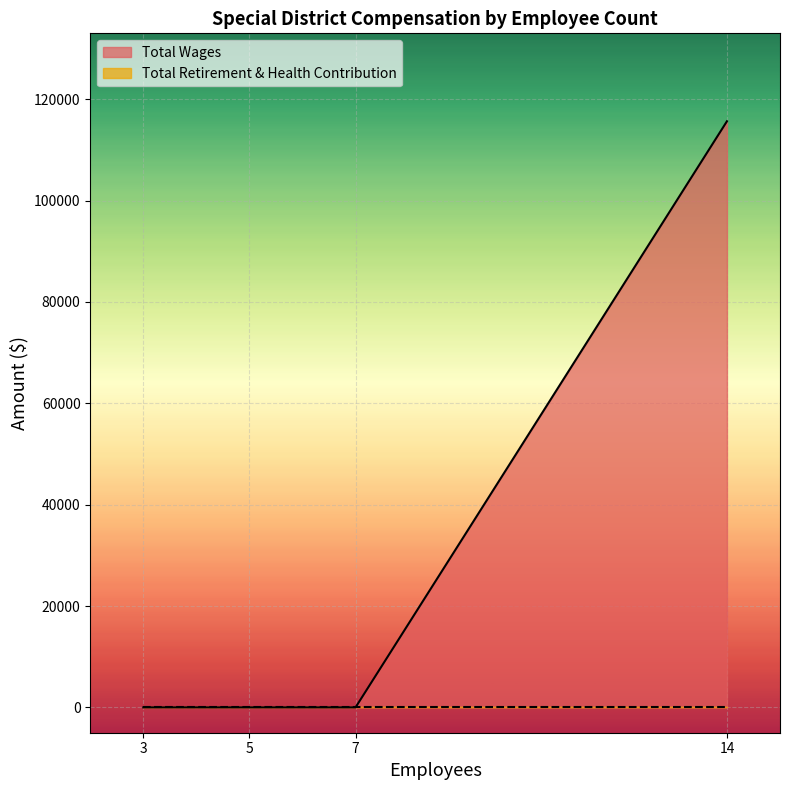

Rank the series by their average value, from lowest to highest.

Total Retirement & Health Contribution, Total Wages